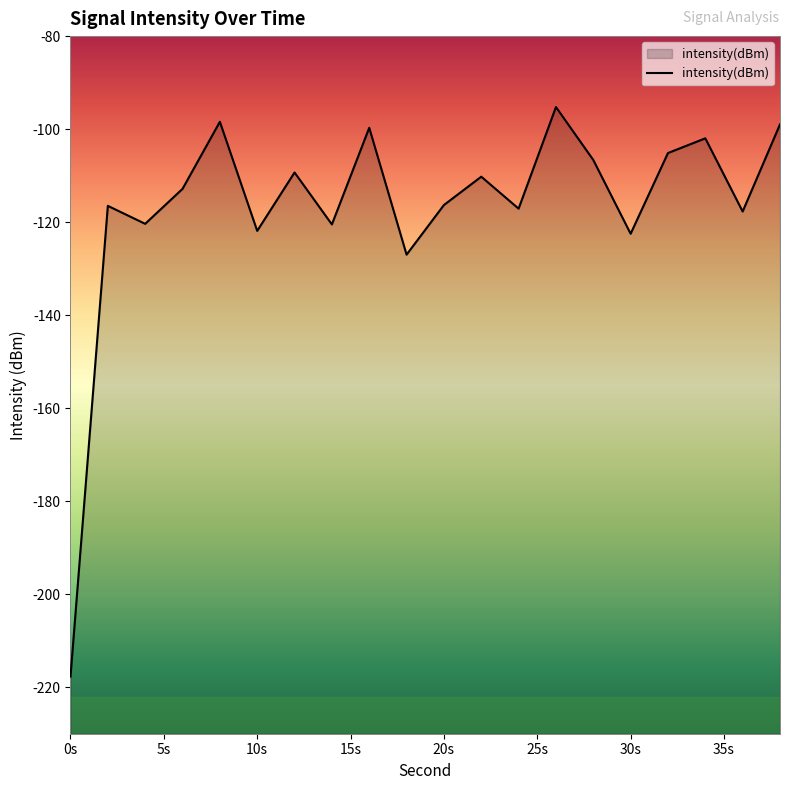

How many interior local valleys (lower than both neighbors) does the data have?

7